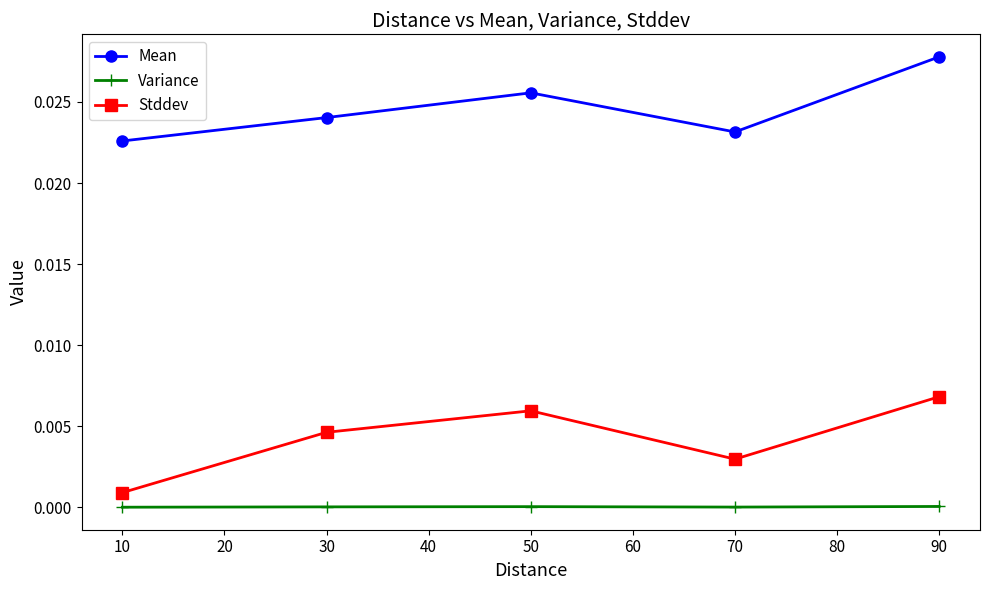

In Variance, how many points are higher than both neighbors (excluding endpoints)?

1